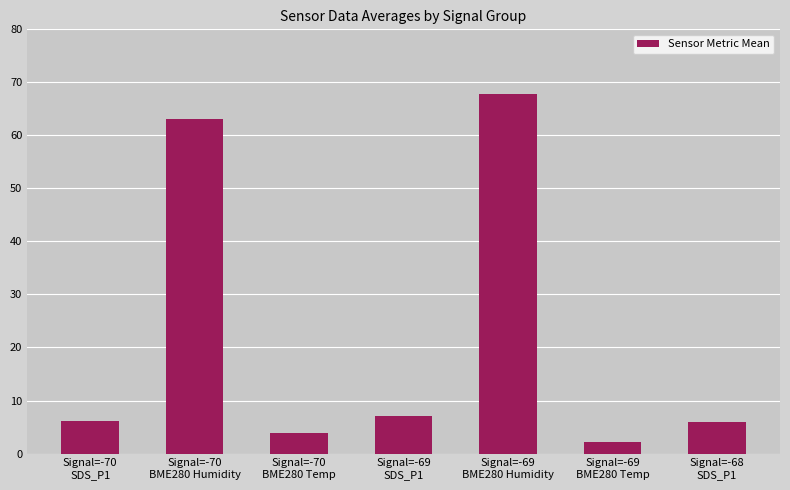

What is the value of the 3rd bar from the left?

3.8